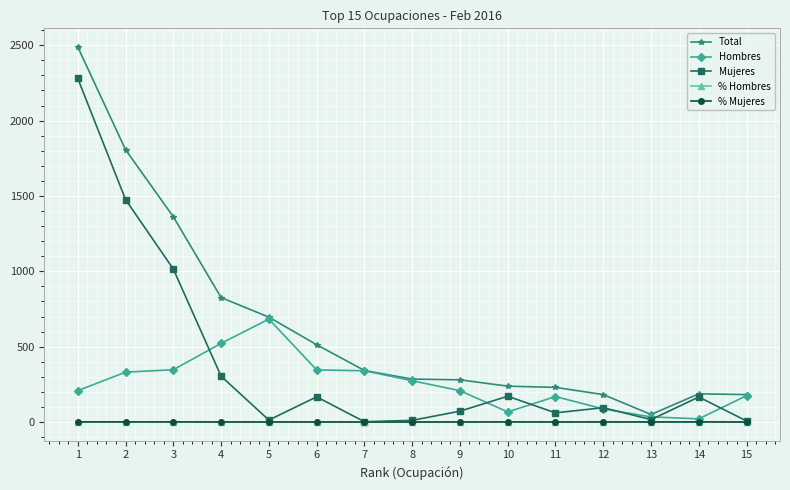

The value of Mujeres at 10 is 171.0. True or false?

True